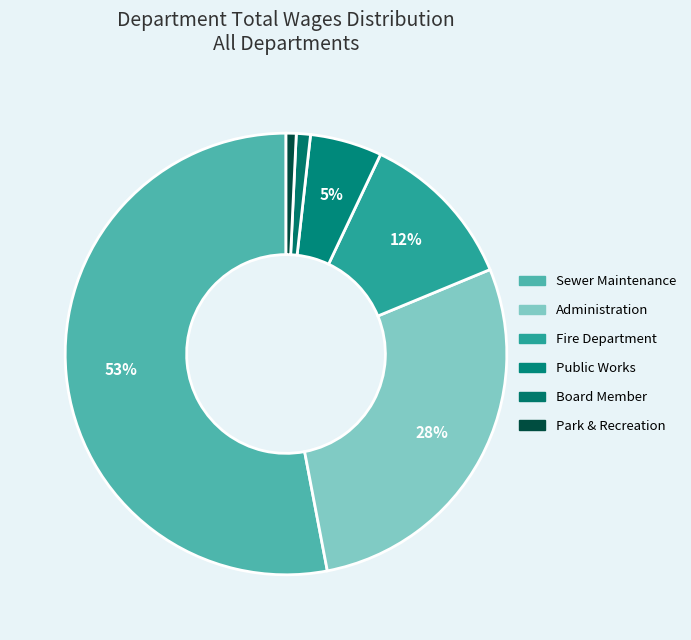

How many segments does this pie chart have?

6